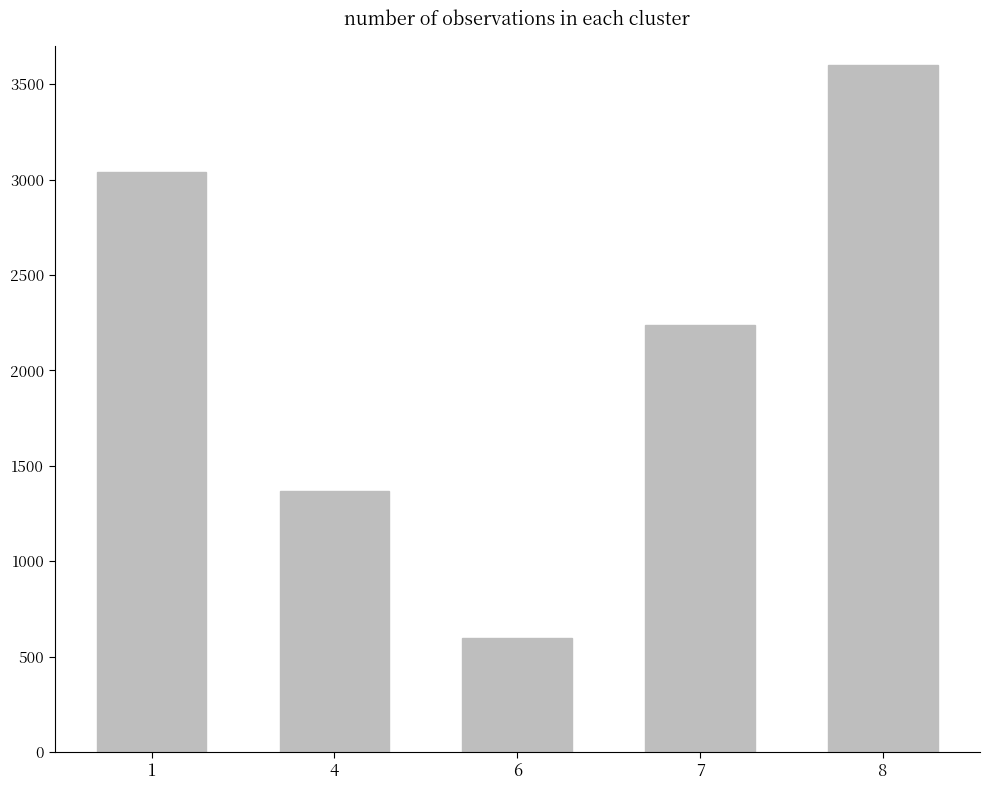

What is the change in value from 1 to 6?

-2440